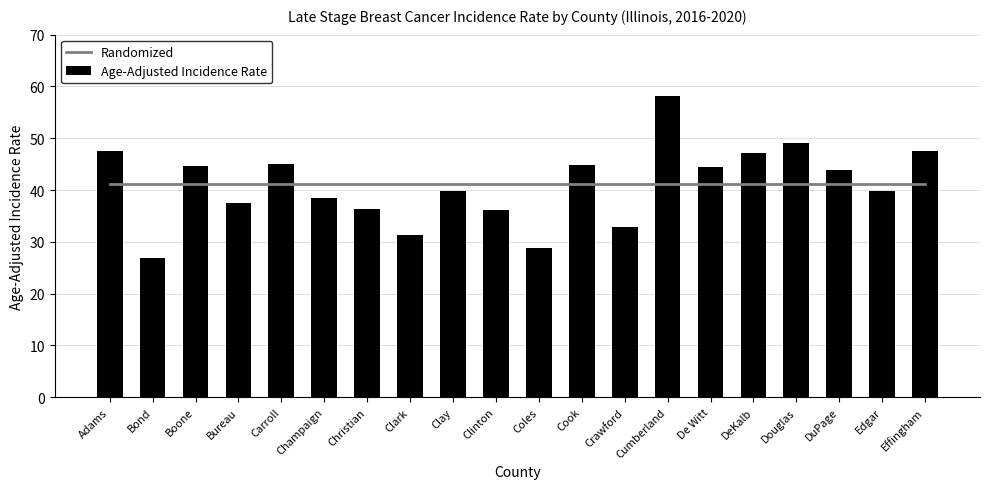

What is the maximum value shown in the chart?

58.2